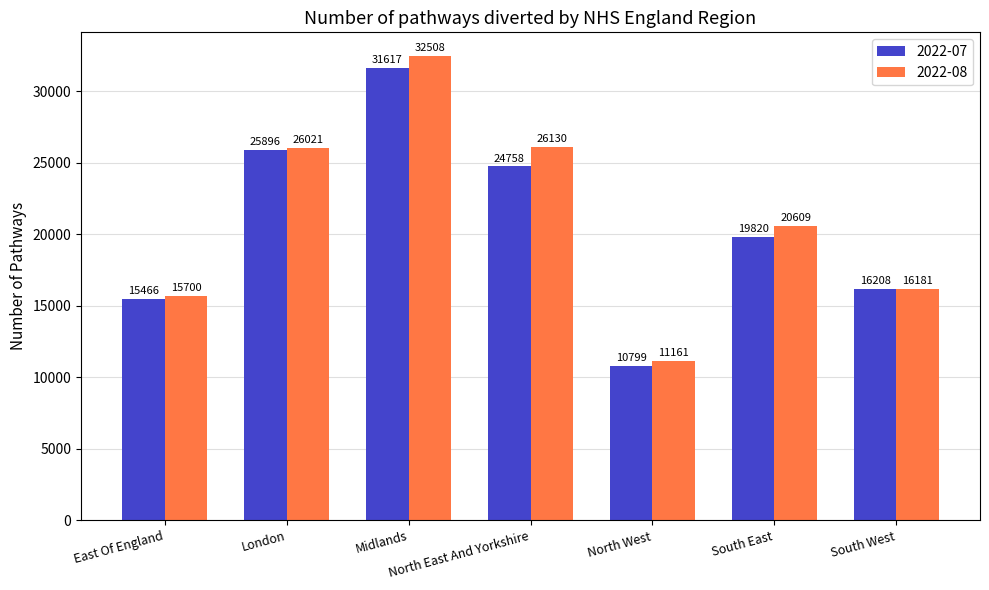

At which label does 2022-07 first exceed 19820?

London